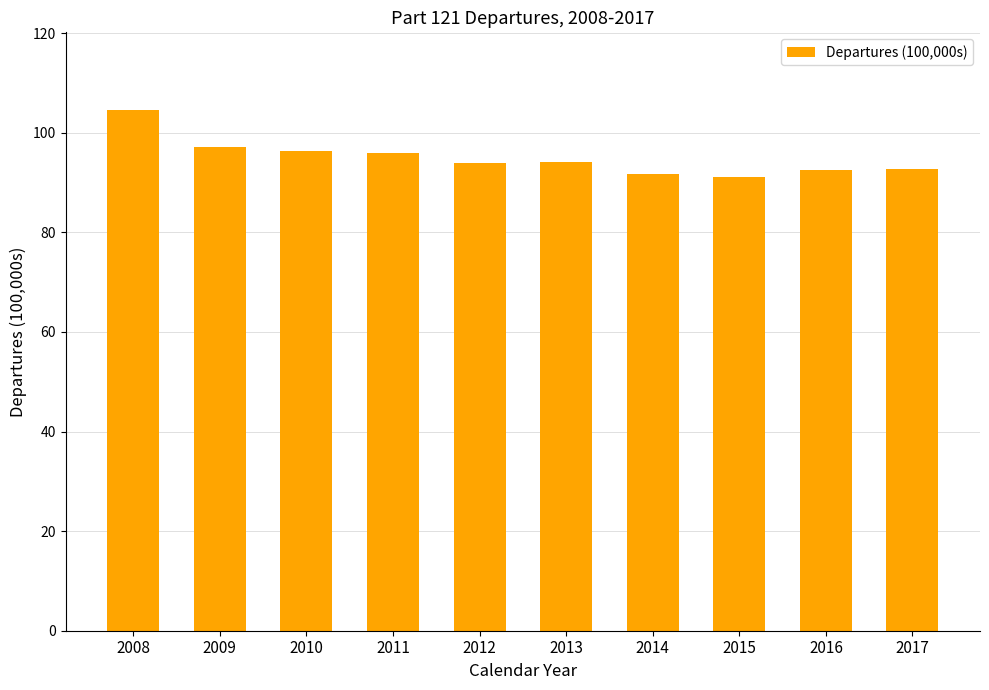

Does the chart contain stacked bars?

No